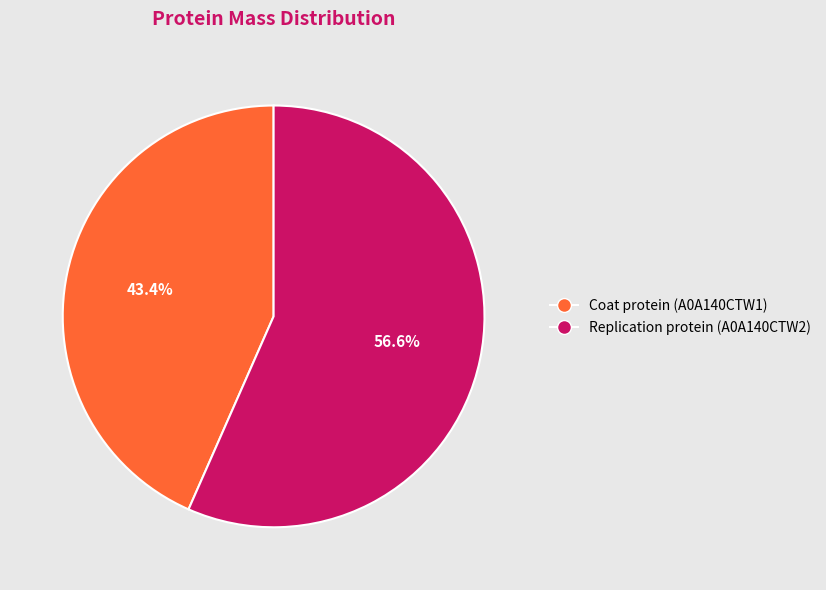

What is the smallest slice in the pie chart?

Coat protein (A0A140CTW1)